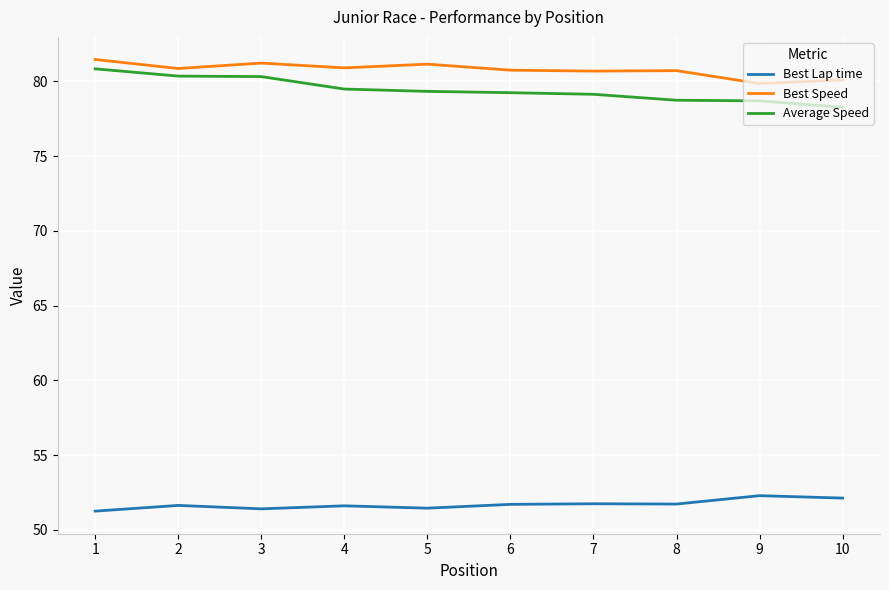

How many values in the Average Speed series exceed 79?

7